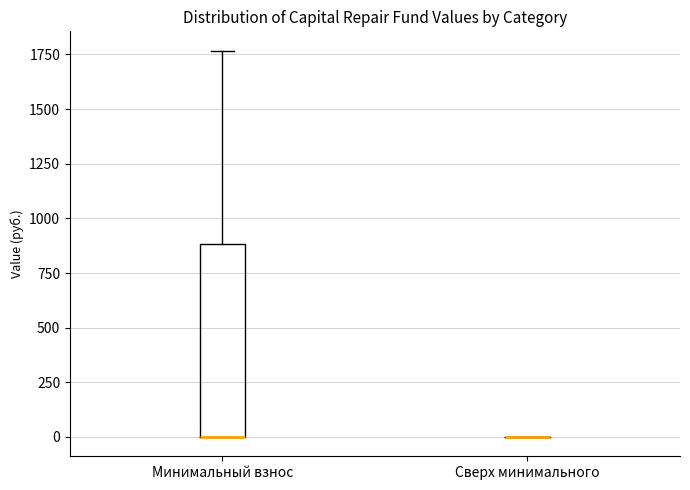

Reading left to right, transcribe this box plot: for each box, give where its median line is, the range the box spans, and where its two whiskers end, as read against the y-axis. The values are not printed on the chart, so give them approximately, as read against the axis.

Минимальный взнос: median 0 (drawn on the box's lower edge), box 0 to 900, whiskers 0 to 1750
Сверх минимального: box collapsed to a line at 0, whiskers 0 to 0